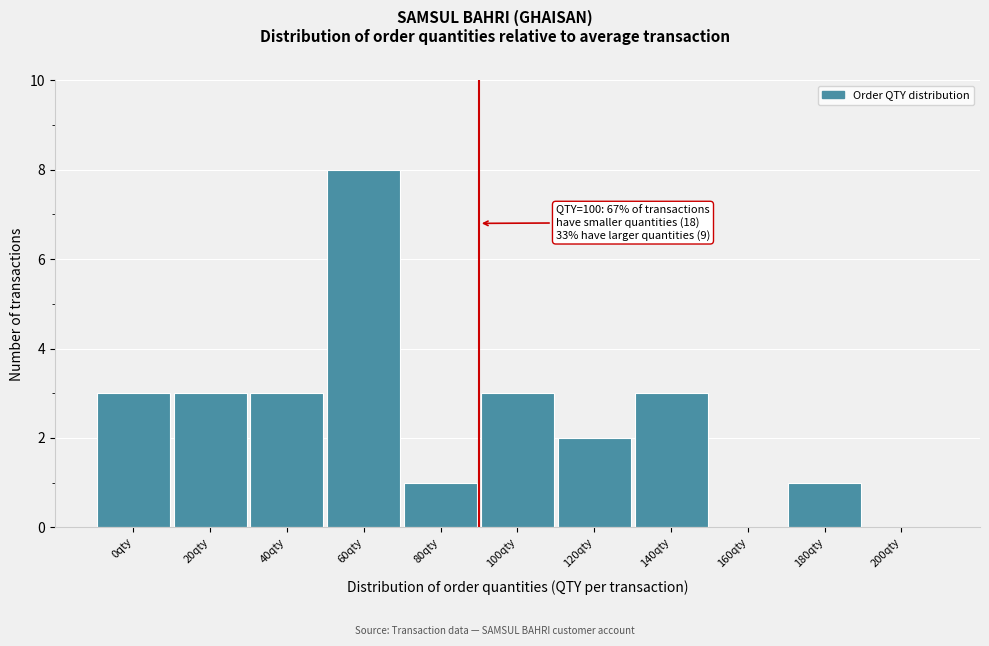

Reading right to left, list all the values displayed in this chart.

200qty=0	180qty=1	160qty=0	140qty=3	120qty=2	100qty=3	80qty=1	60qty=8	40qty=3	20qty=3	0qty=3